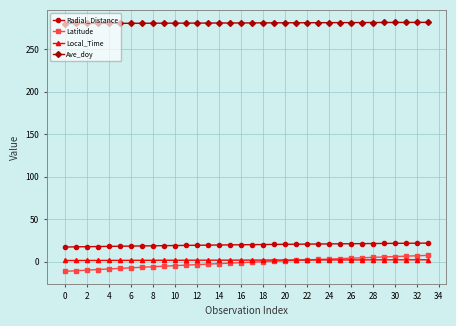

What is the maximum value shown in the chart?

281.4